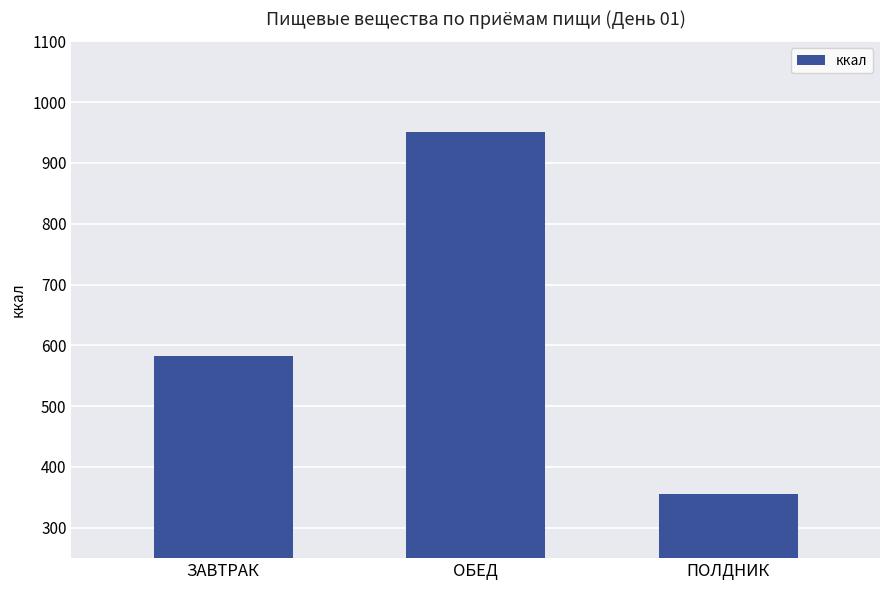

Where is the data nearest to the value 652?

ЗАВТРАК